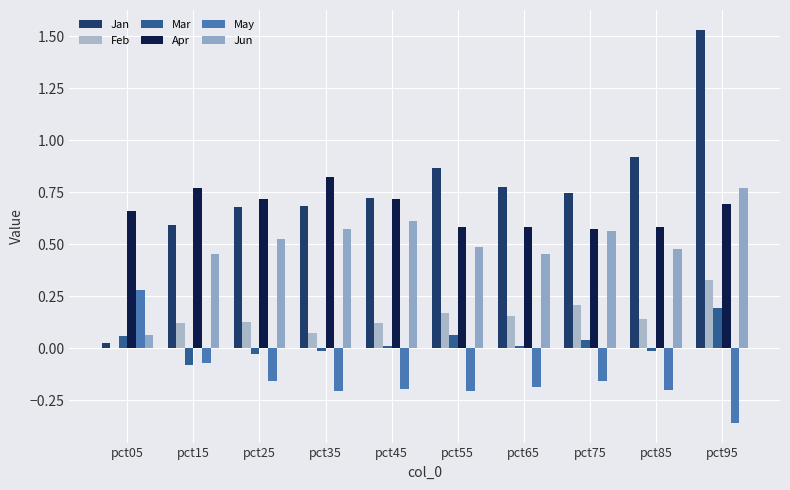

Reading left to right, extract all data points from this chart.

Jan: pct05=0.0	pct15=0.6	pct25=0.7	pct35=0.7	pct45=0.7	pct55=0.9	pct65=0.8	pct75=0.7	pct85=0.9	pct95=1.5
Feb: pct05=0.0	pct15=0.1	pct25=0.1	pct35=0.1	pct45=0.1	pct55=0.2	pct65=0.2	pct75=0.2	pct85=0.1	pct95=0.3
Mar: pct05=0.1	pct15=-0.1	pct25=-0.0	pct35=-0.0	pct45=0.0	pct55=0.1	pct65=0.0	pct75=0.0	pct85=-0.0	pct95=0.2
Apr: pct05=0.7	pct15=0.8	pct25=0.7	pct35=0.8	pct45=0.7	pct55=0.6	pct65=0.6	pct75=0.6	pct85=0.6	pct95=0.7
May: pct05=0.3	pct15=-0.1	pct25=-0.2	pct35=-0.2	pct45=-0.2	pct55=-0.2	pct65=-0.2	pct75=-0.2	pct85=-0.2	pct95=-0.4
Jun: pct05=0.1	pct15=0.5	pct25=0.5	pct35=0.6	pct45=0.6	pct55=0.5	pct65=0.5	pct75=0.6	pct85=0.5	pct95=0.8